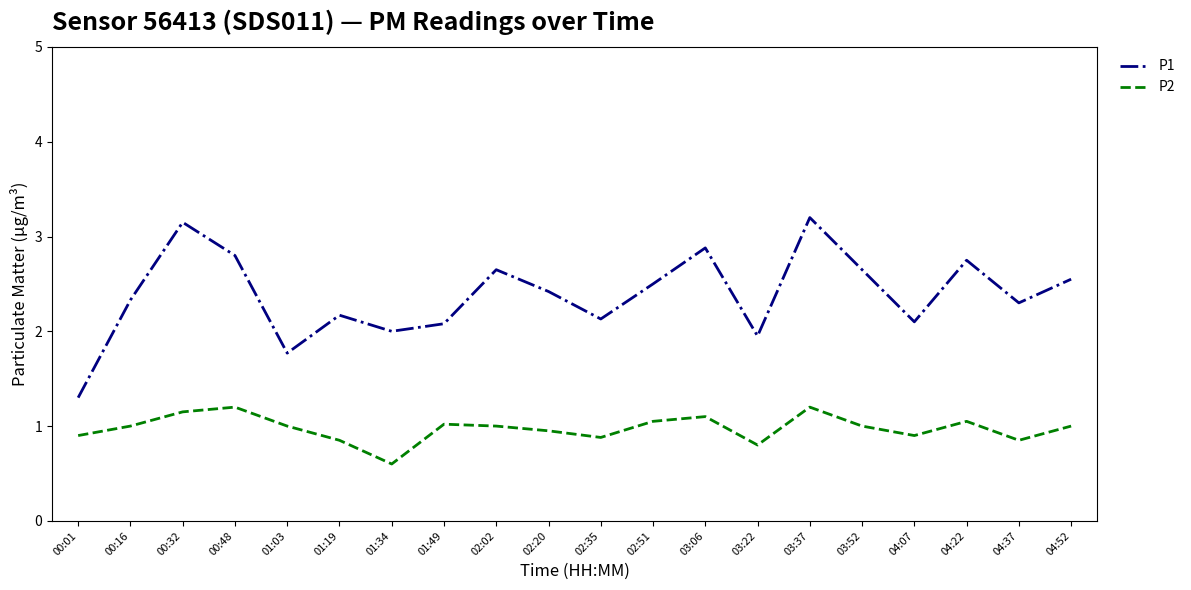

The P2 series shows 0.6 at 04:37. True or false?

False